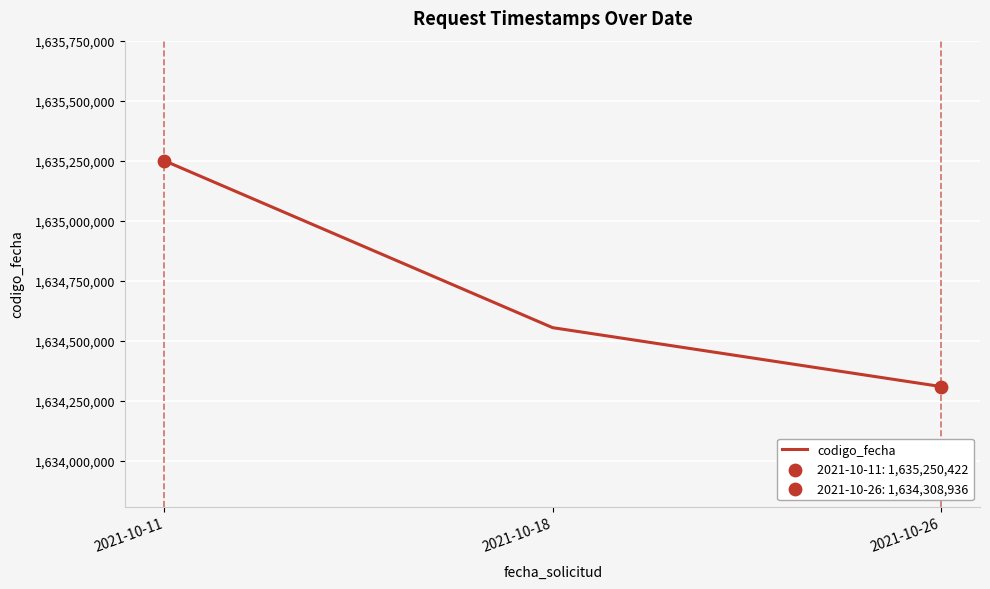

Between 2021-10-11 and 2021-10-18, which is larger?

2021-10-11